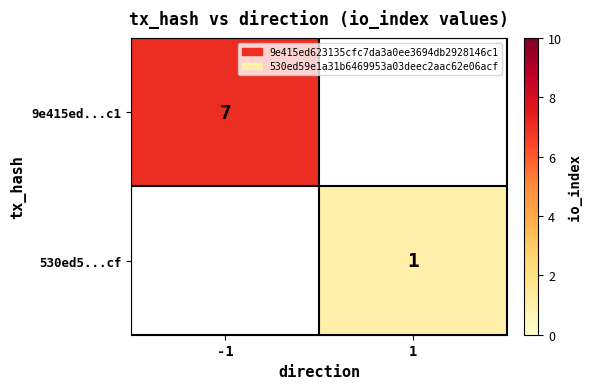

Which has a higher value, 1 or -1?

-1